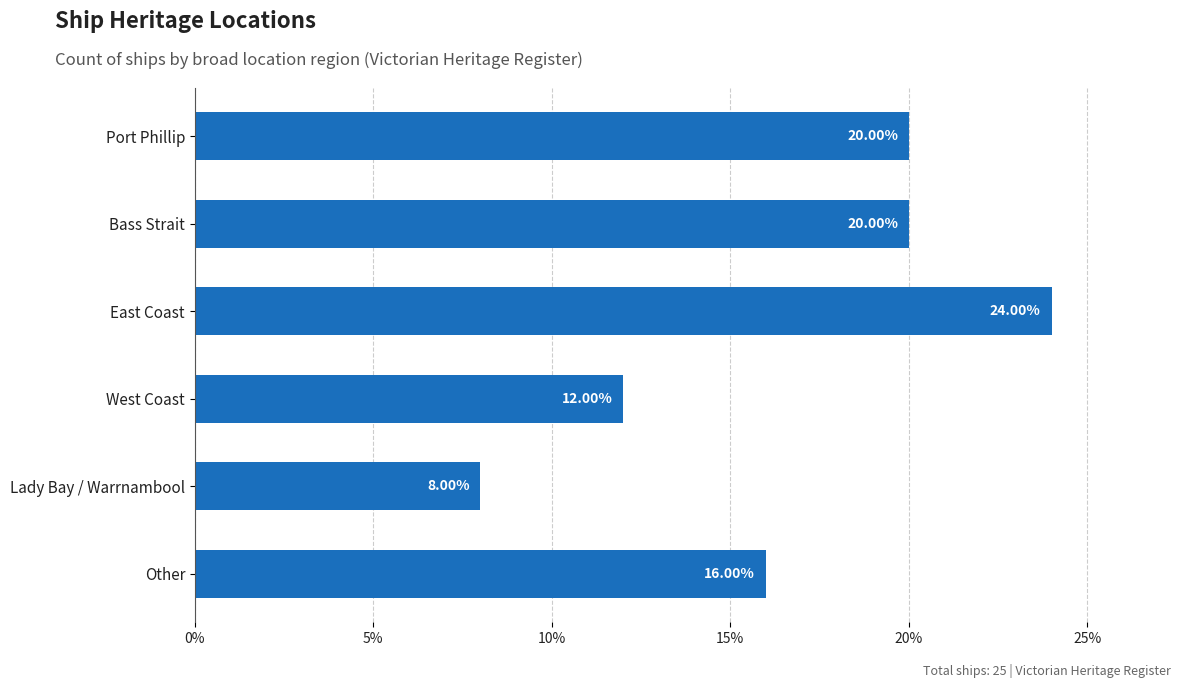

What is the label of the 3rd bar from the top?

East Coast